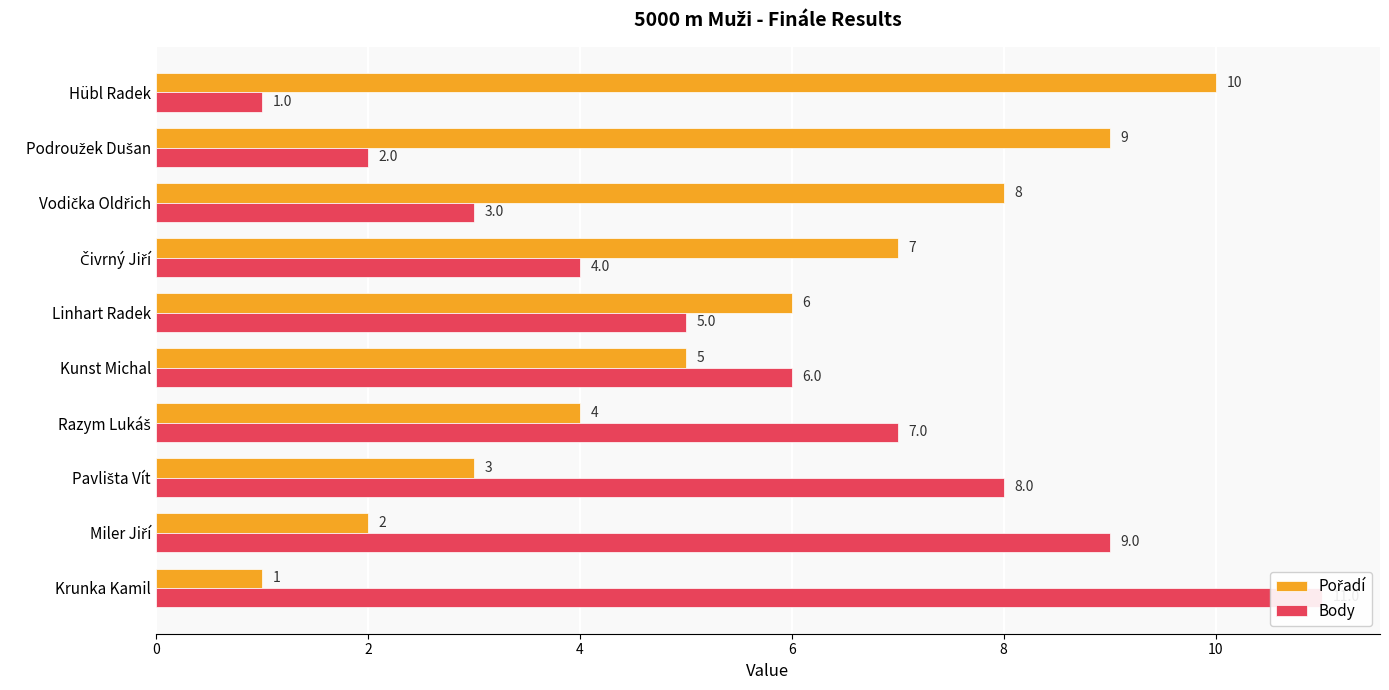

Are the bars horizontal?

Yes